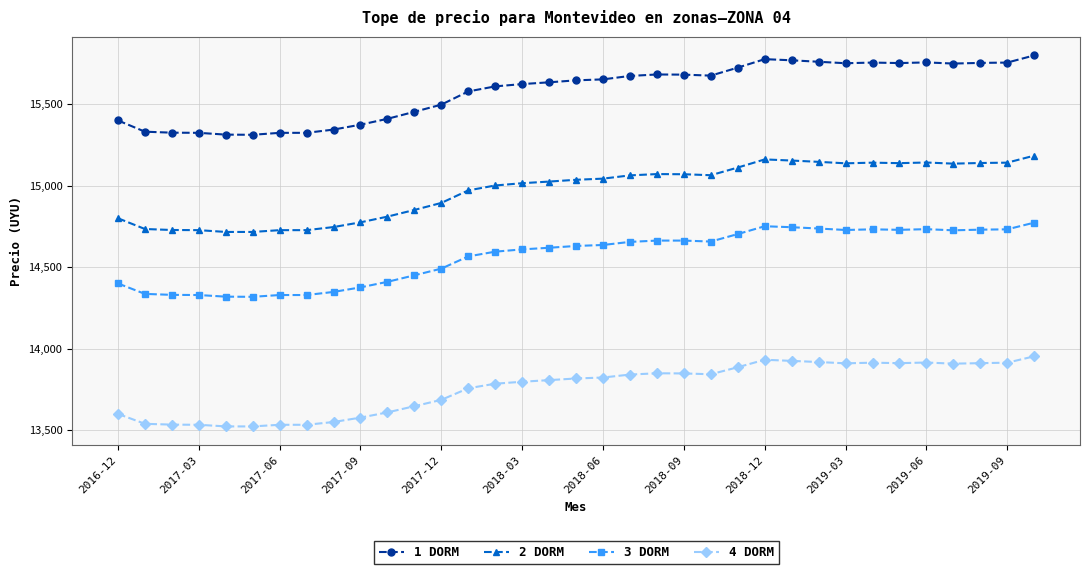

Rank the series by their average value, from lowest to highest.

4 DORM, 3 DORM, 2 DORM, 1 DORM